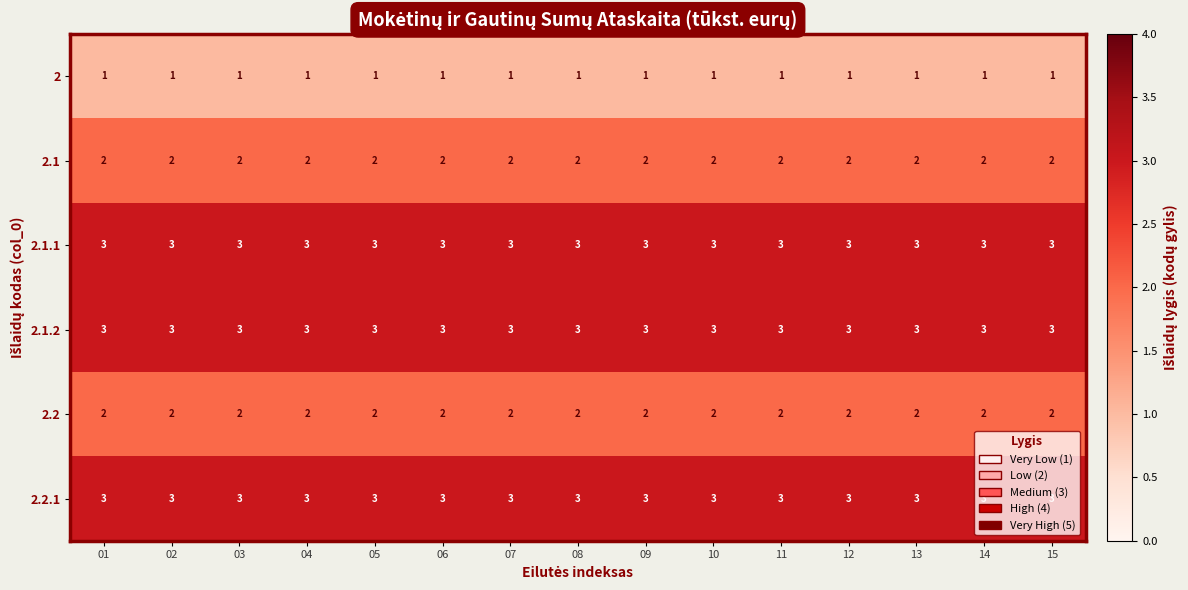

Is it true that 2.1.2 equals 5 at 09?

False